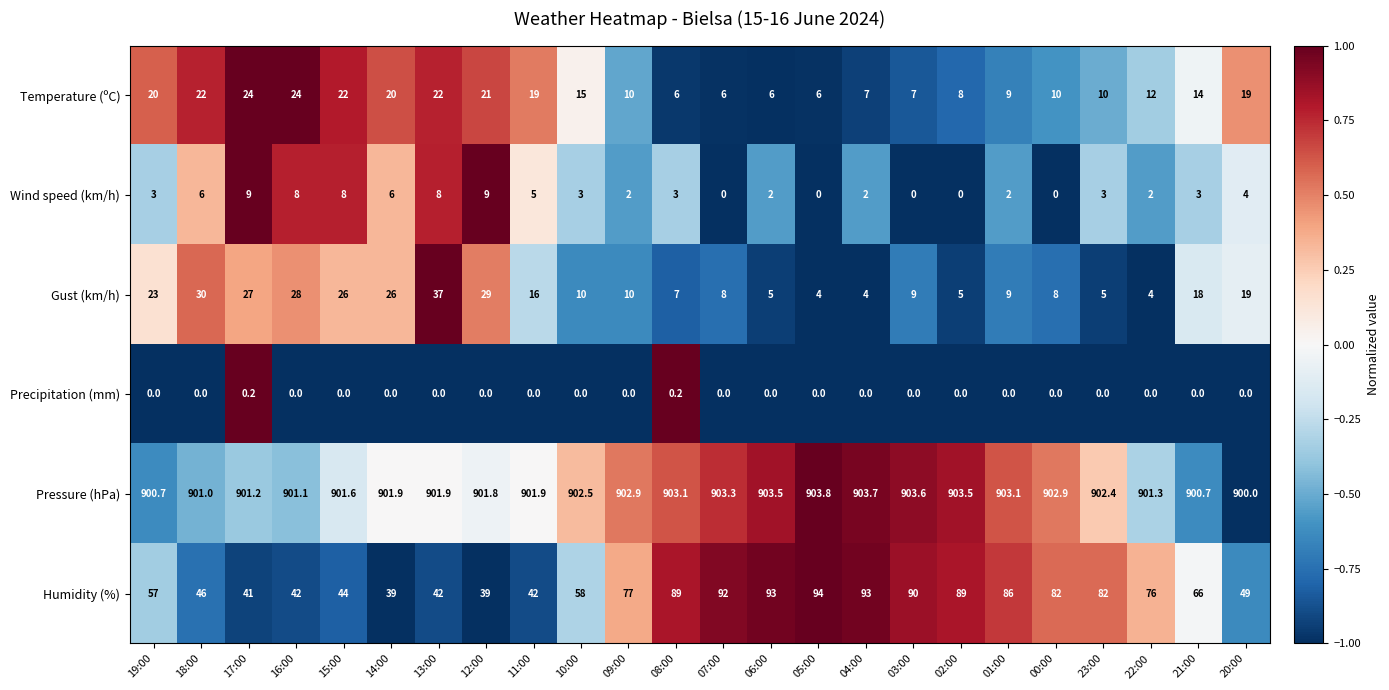

Rank the series by their maximum value, from lowest to highest.

Precipitation (mm), Wind speed (km/h), Temperature (ºC), Gust (km/h), Humidity (%), Pressure (hPa)